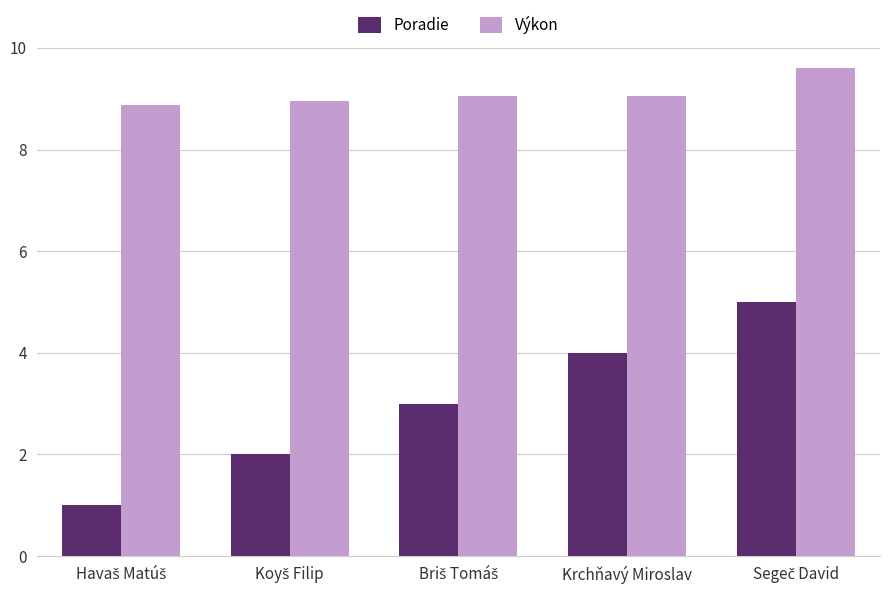

What is the greatest value displayed?

9.6